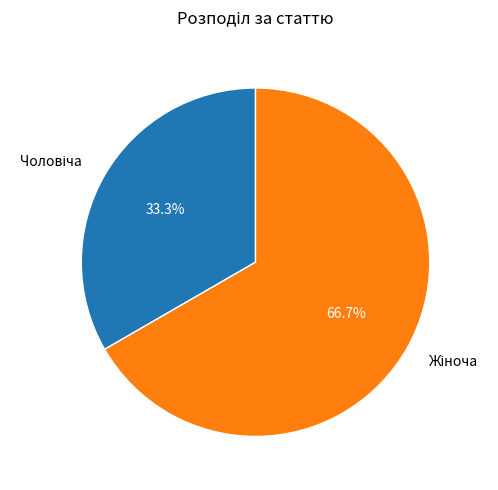

How many segments does this pie chart have?

2